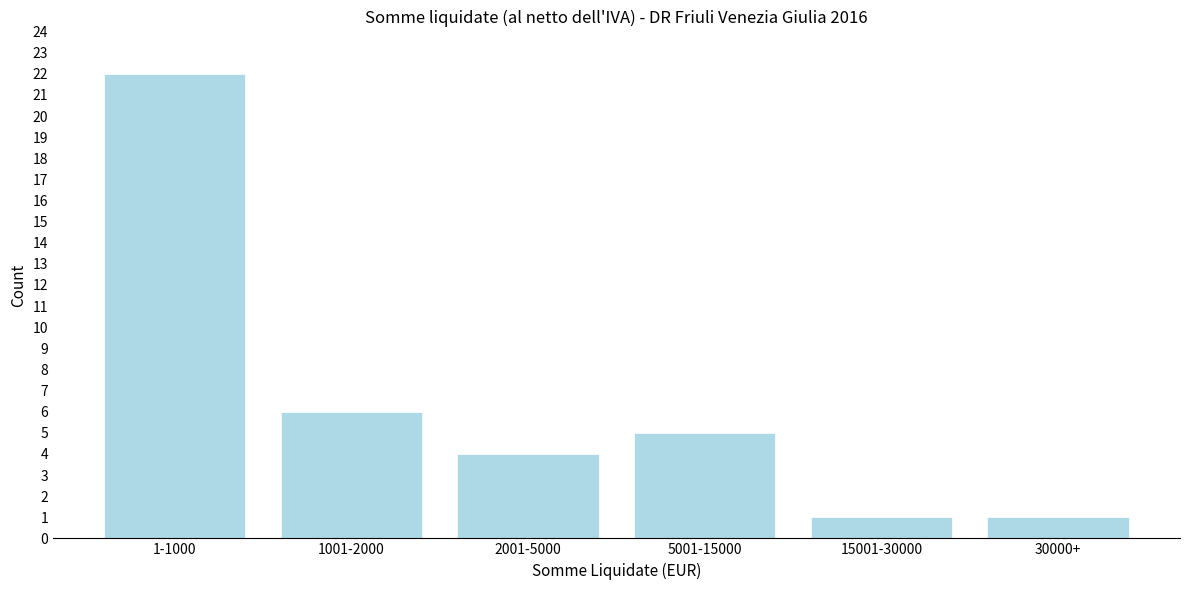

Reading left to right, extract all data points from this chart.

22	6	4	5	1	1